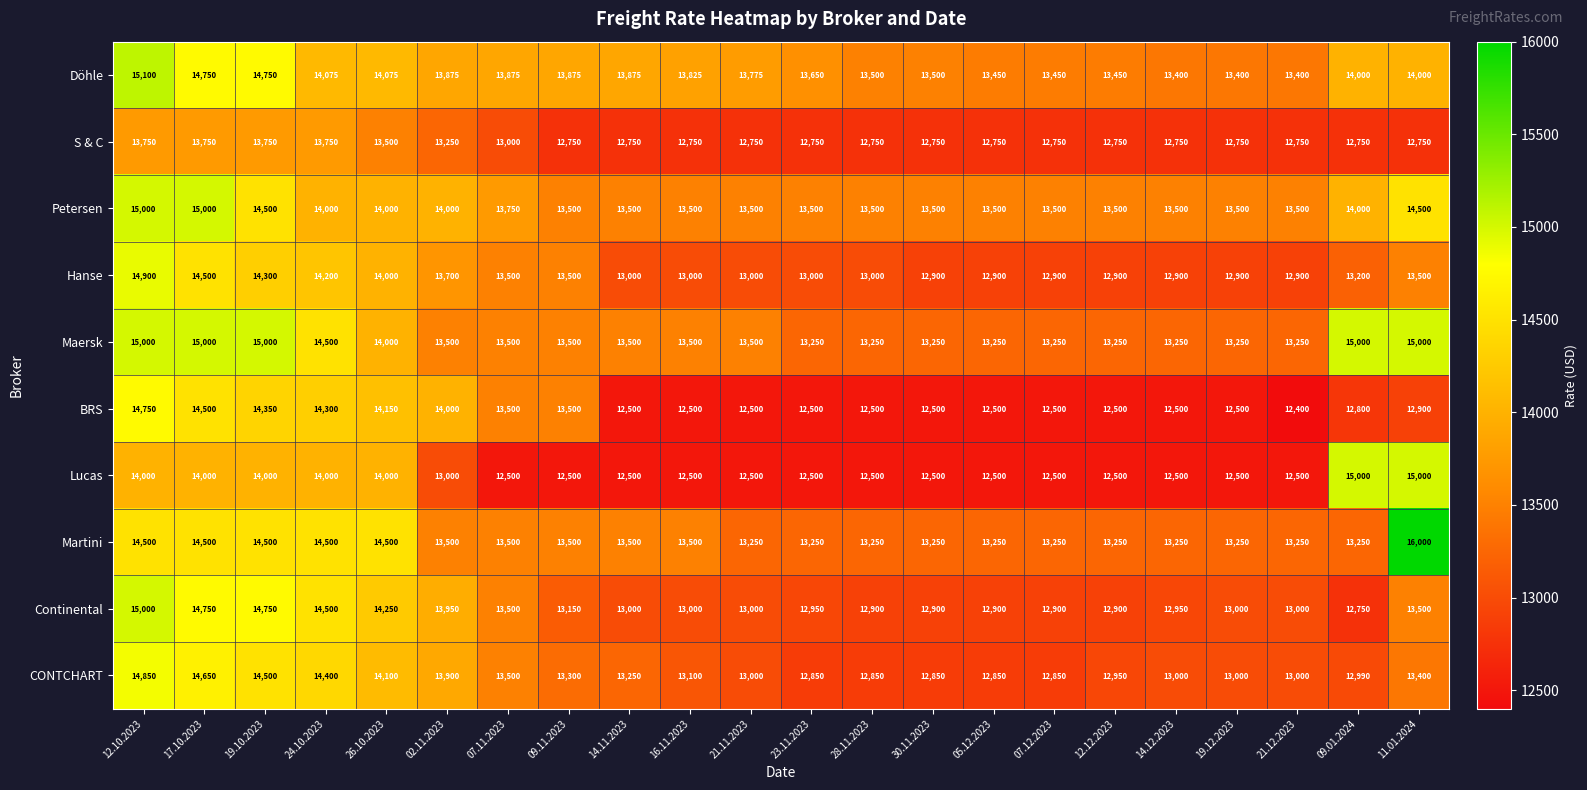

What is the difference between the highest and lowest values at 02.11.2023?

1000